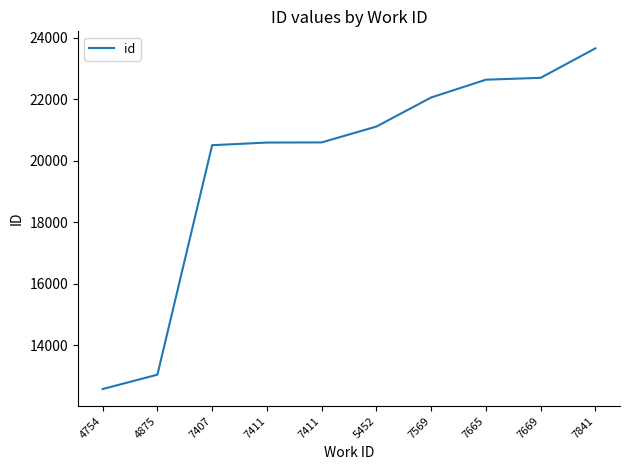

True or false: the data has more than 2 interior local peaks.

False